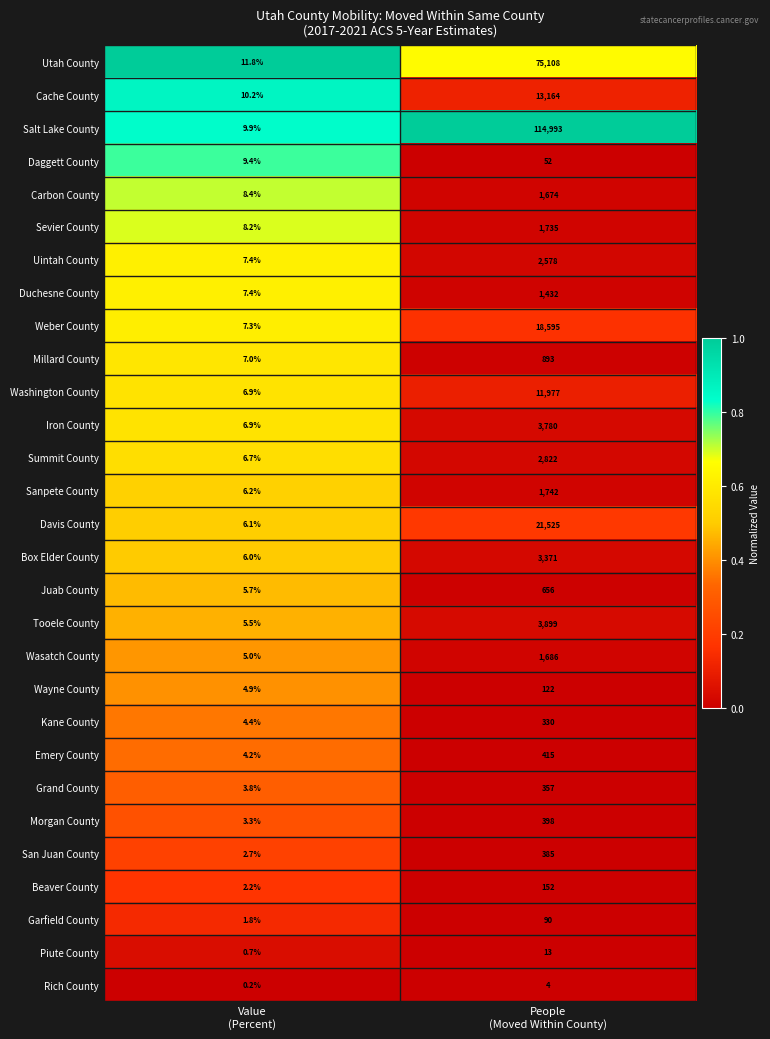

What is the sum of all Juab County values?

661.7